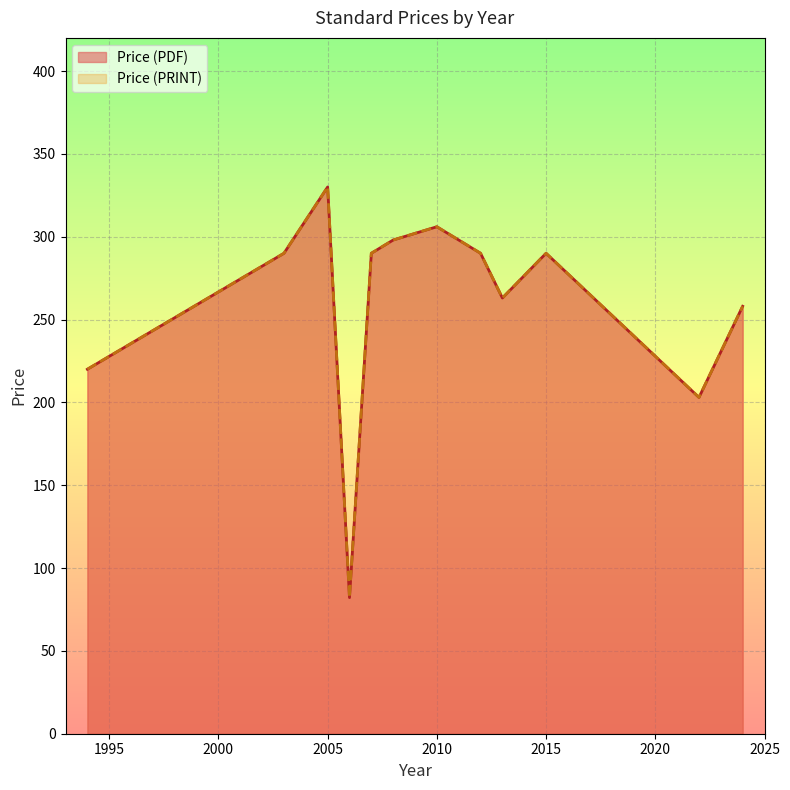

True or false: Price (PDF) and Price (PRINT) intersect in this chart.

False